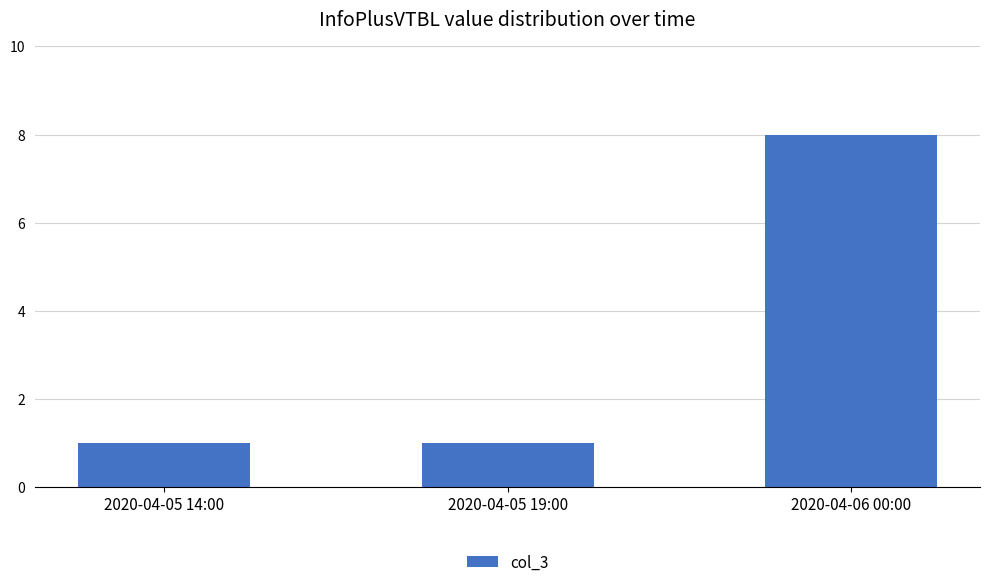

Does the chart contain any negative values?

No